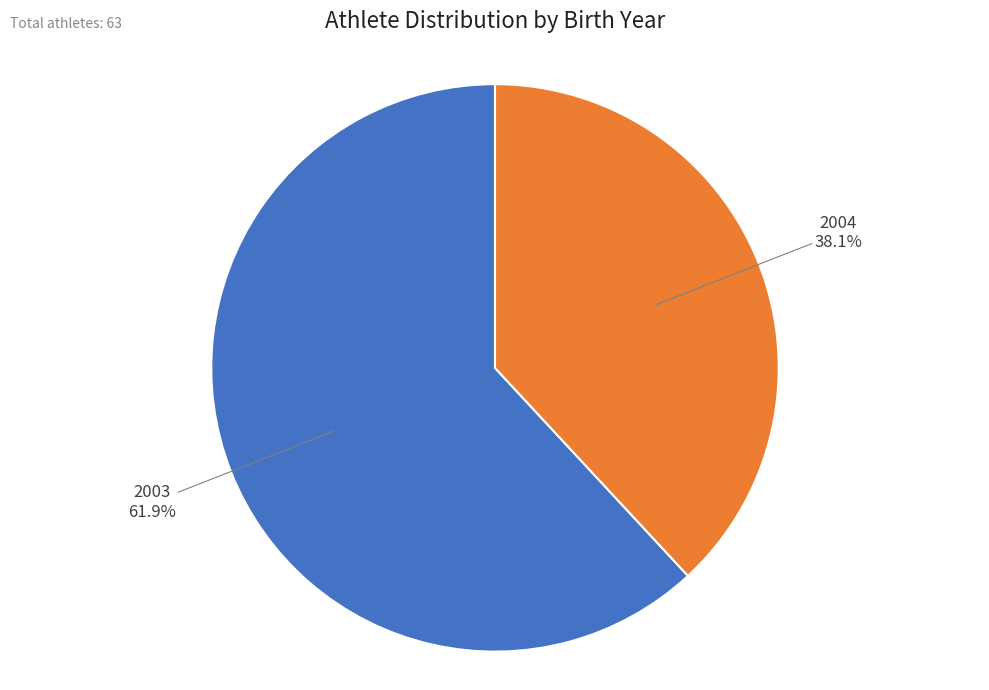

What percentage is the 2004 slice, to the nearest percent?

38%